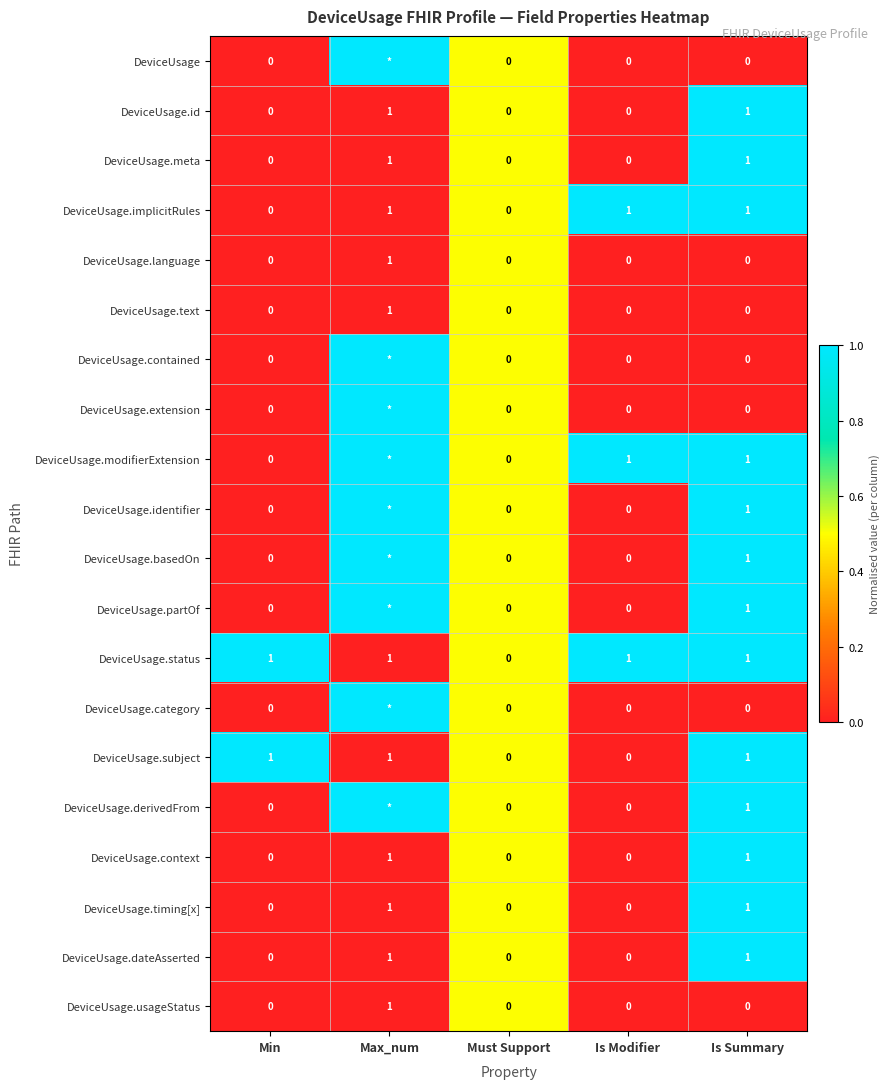

What is the spread (max minus min) of values at Min?

1